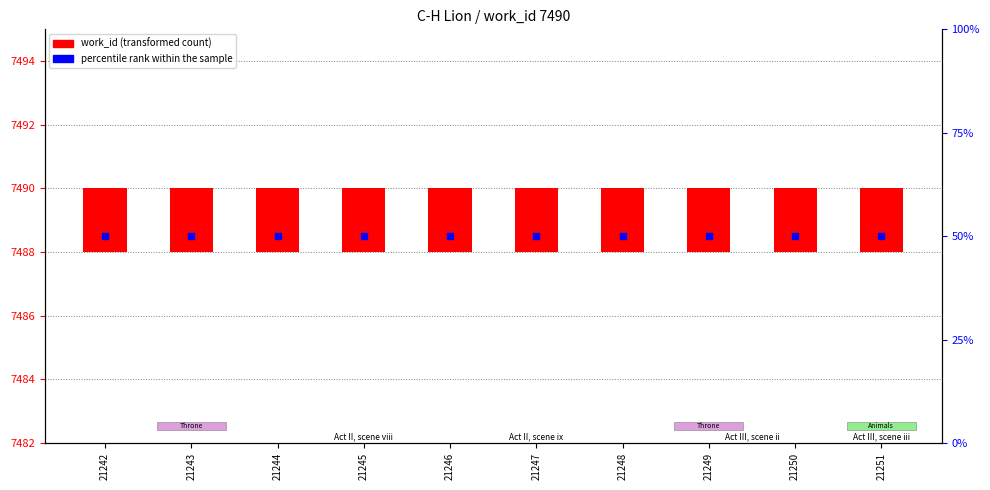

What is the total value across all series at 21242?

52